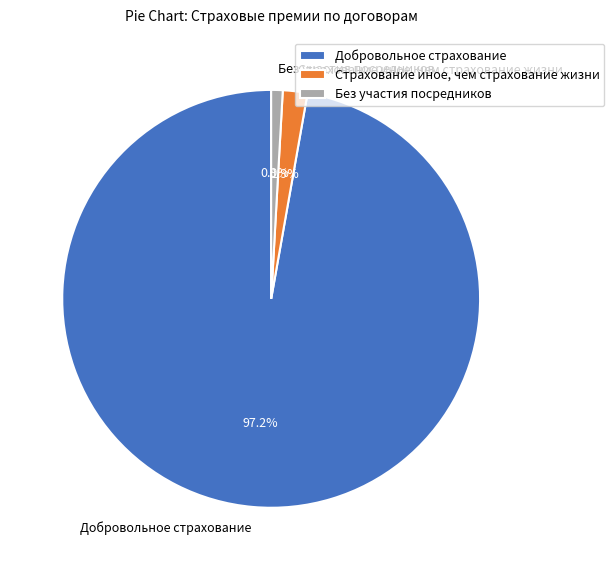

To the nearest percent, what is the difference between the Добровольное страхование and Страхование иное, чем страхование жизни slice percentages?

95%